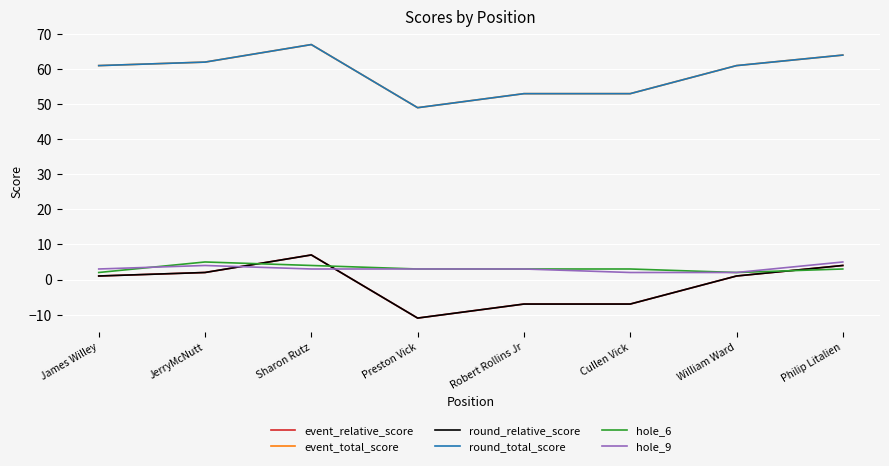

What is the difference between the highest and lowest values at Preston Vick?

60